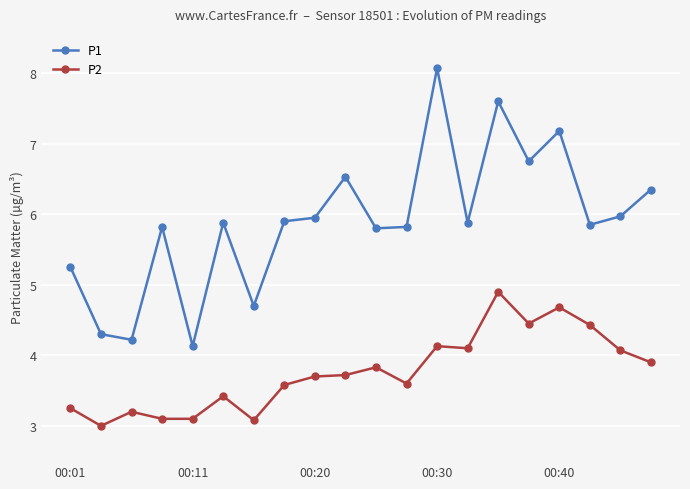

Rank the series by their maximum value, from lowest to highest.

P2, P1